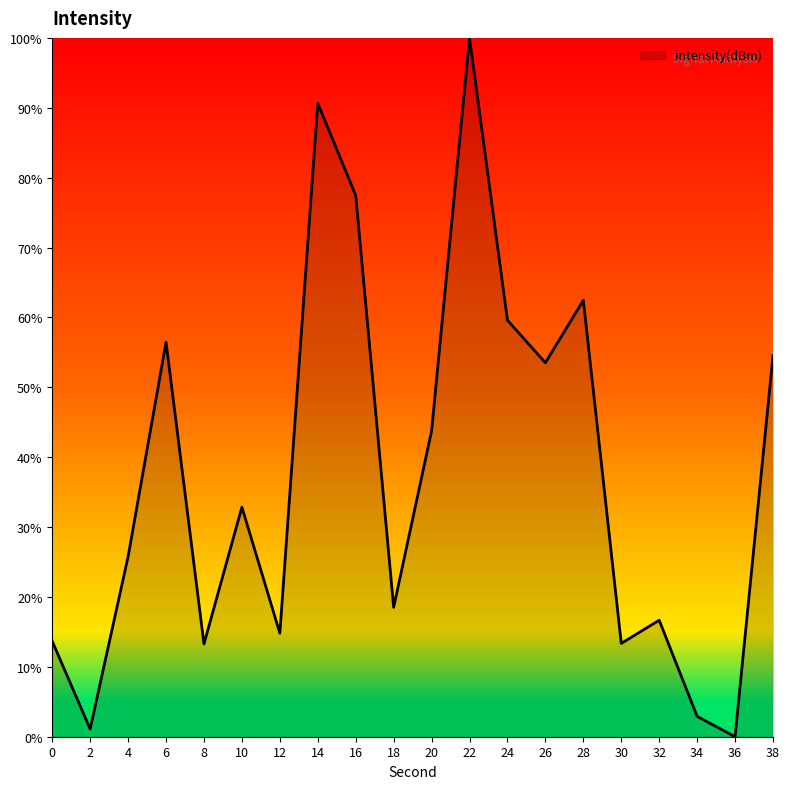

What is the ratio of the value at 18 to the value at 12?

1.3